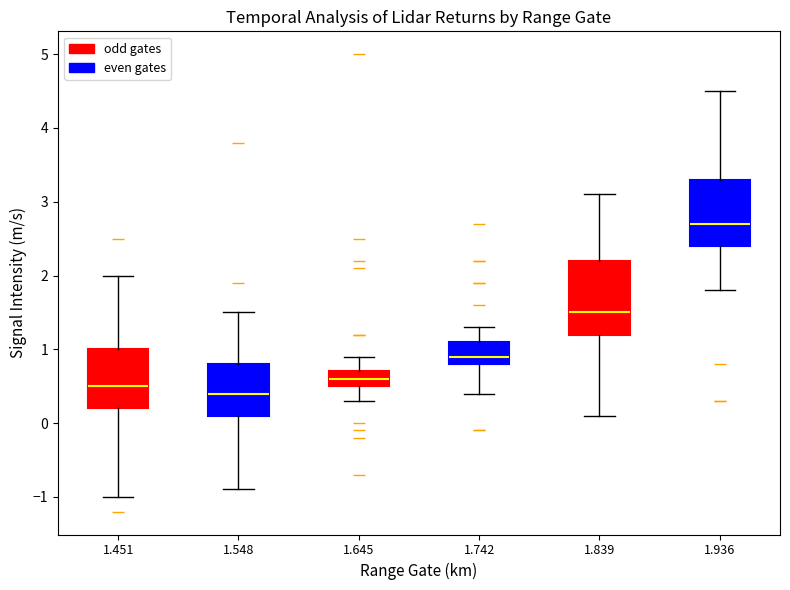

Reading left to right, read every box against the y-axis: the position of its median line, the range the box covers, and the ends of its whiskers. The values are not printed on the chart, so give them approximately, as read against the axis.

1.451: median 0.5, box 0.2 to 1.0, whiskers -1.0 to 2.0
1.548: median 0.4, box 0.1 to 0.8, whiskers -0.9 to 1.5
1.645: median 0.6, box 0.5 to 0.7, whiskers 0.3 to 0.9
1.742: median 0.9, box 0.8 to 1.1, whiskers 0.4 to 1.3
1.839: median 1.5, box 1.2 to 2.2, whiskers 0.1 to 3.1
1.936: median 2.7, box 2.4 to 3.3, whiskers 1.8 to 4.5